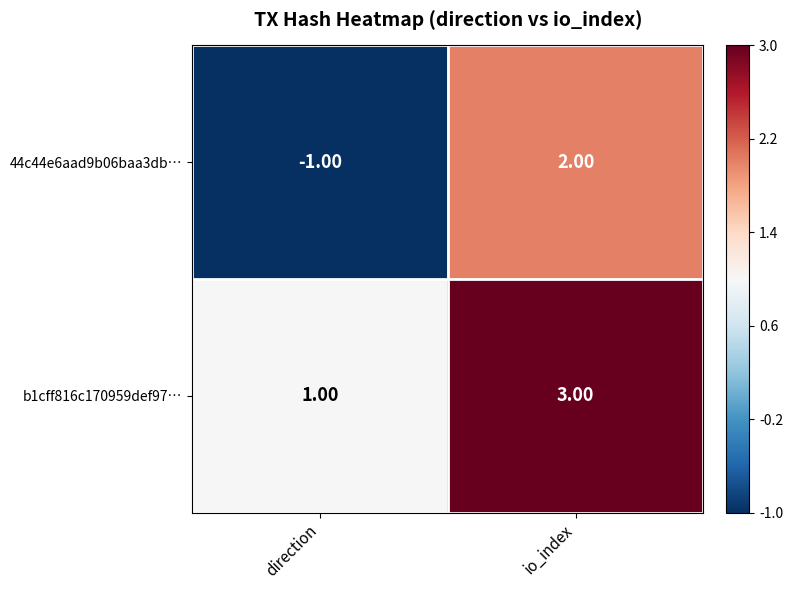

What is the sum of all b1cff816c170959def97… values?

4